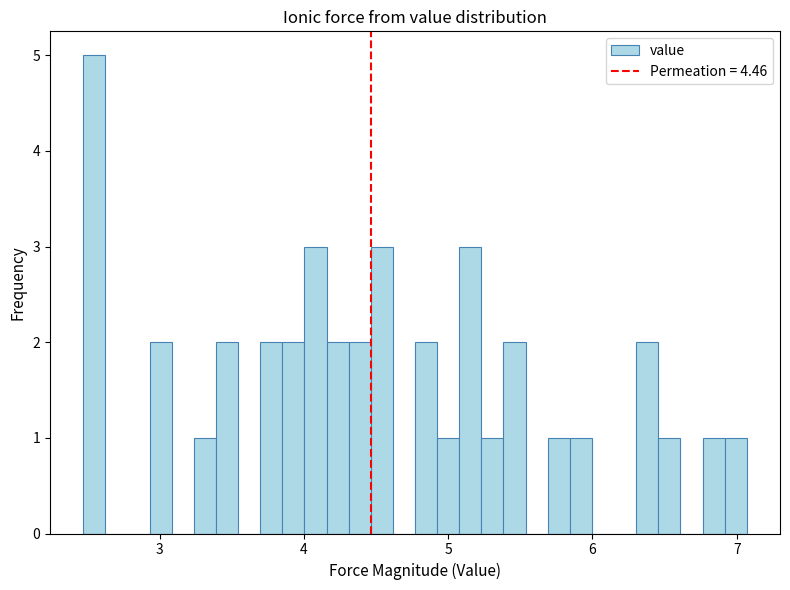

Read against the x-axis, roughly where is the centre of the tallest bar?

2.5